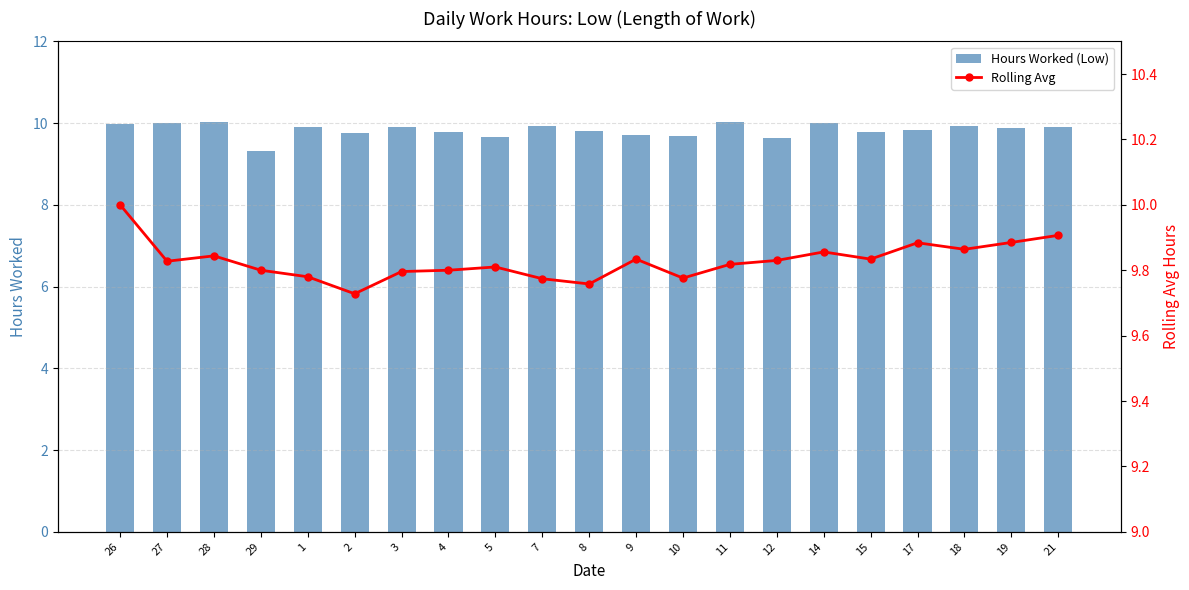

How many data points does each series have?

21